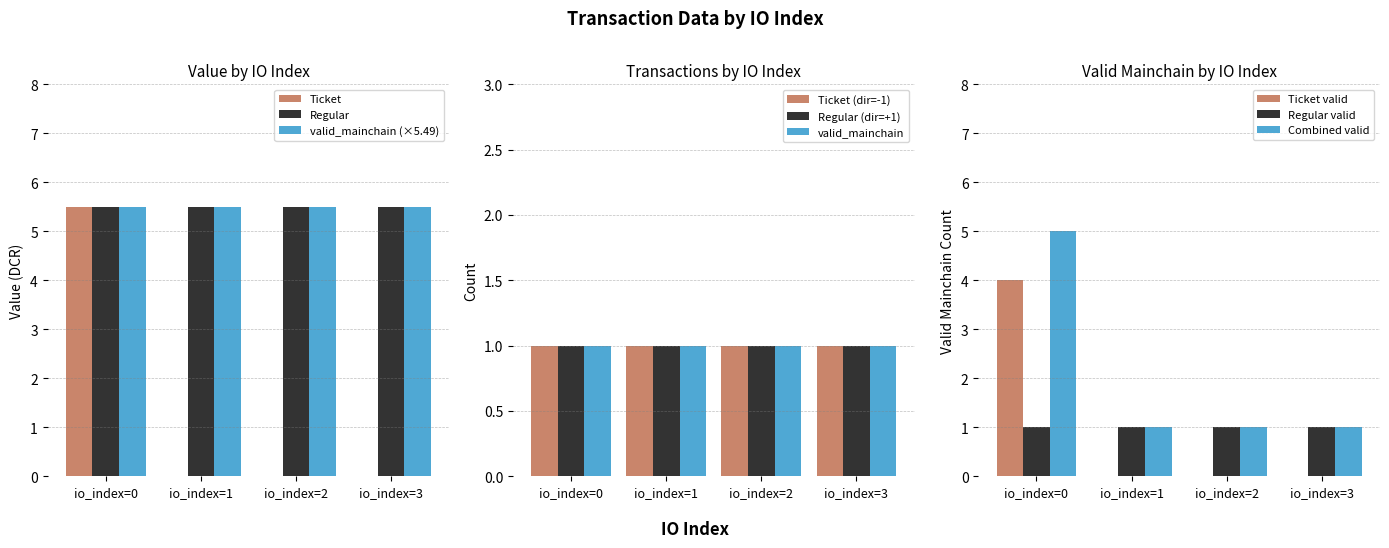

What is the greatest value displayed?

5.5